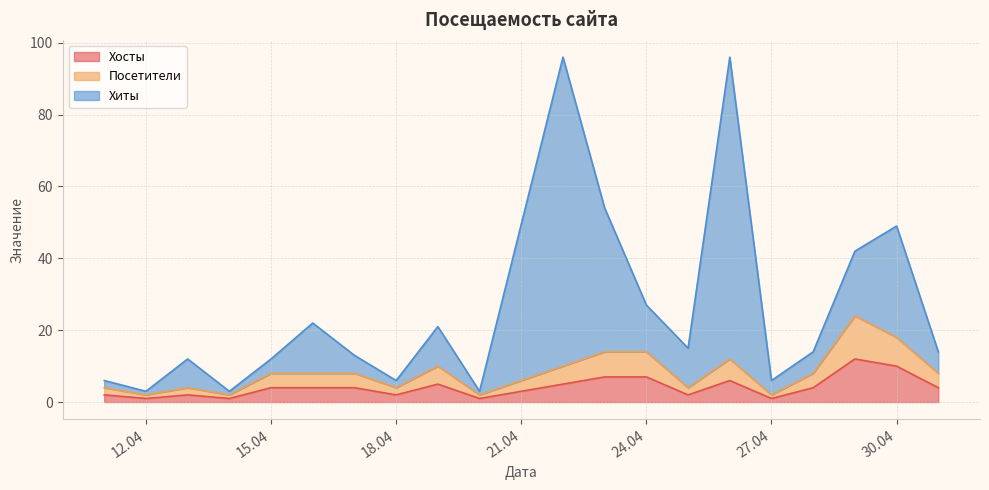

What is the difference between the highest and lowest values at 2024-04-29?

6